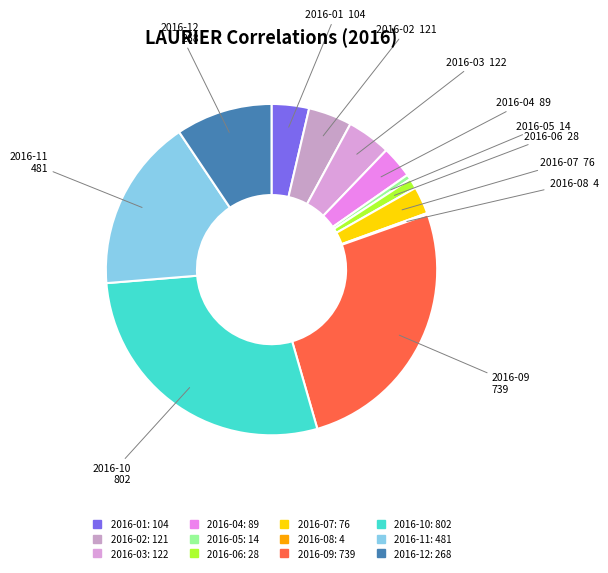

Combined, do 2016-02 and 2016-01 account for over 50%?

No